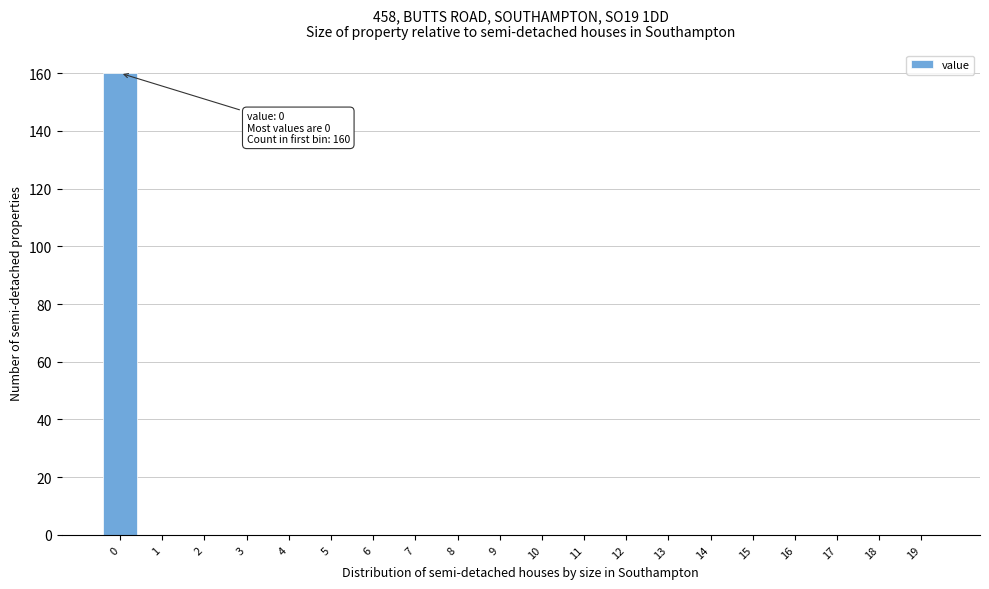

Reading right to left, list all the values displayed in this chart.

19=0	18=0	17=0	16=0	15=0	14=0	13=0	12=0	11=0	10=0	9=0	8=0	7=0	6=0	5=0	4=0	3=0	2=0	1=0	0=160